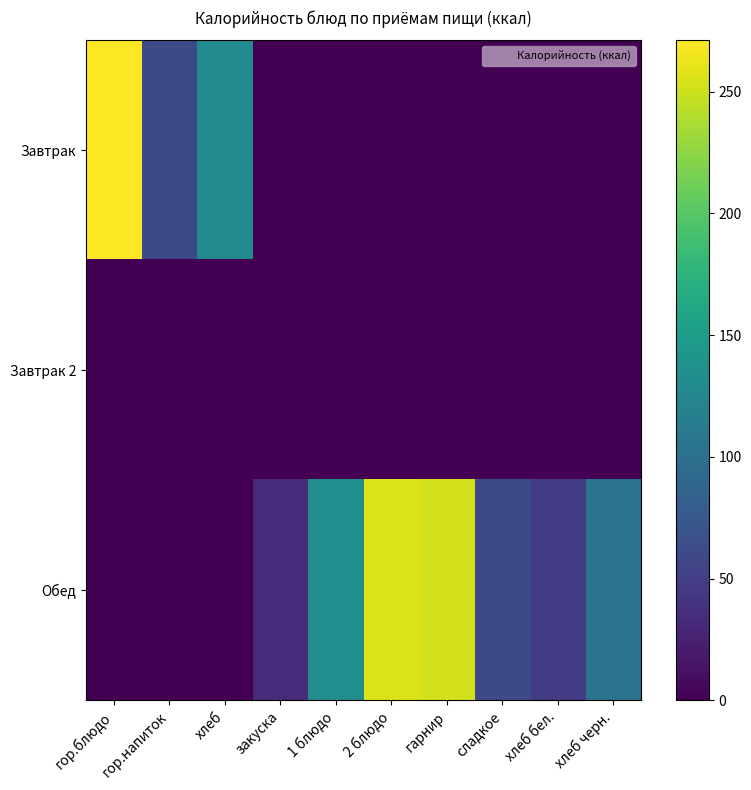

Which series has the largest range (max minus min)?

Завтрак